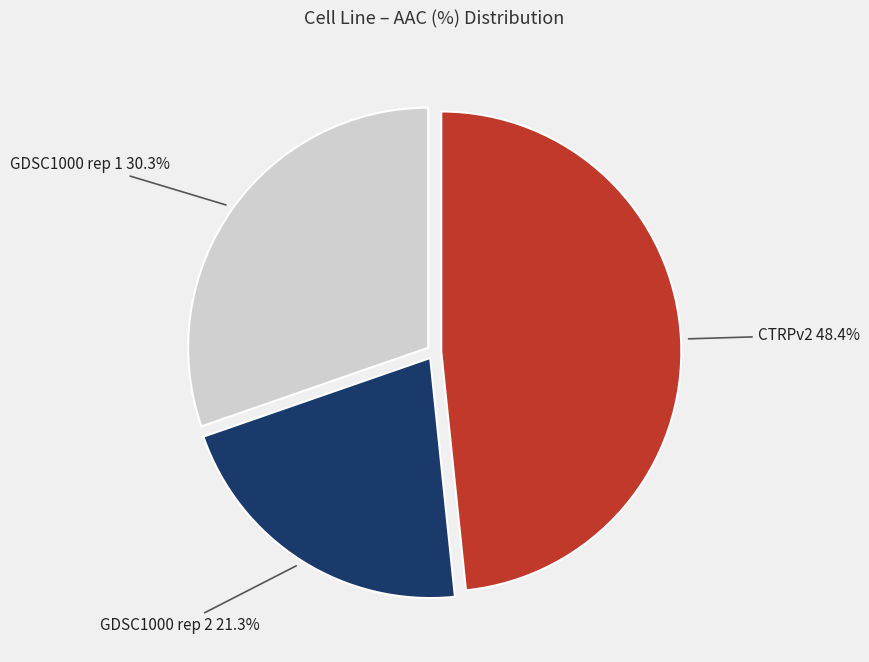

Is there a majority slice in this chart?

No